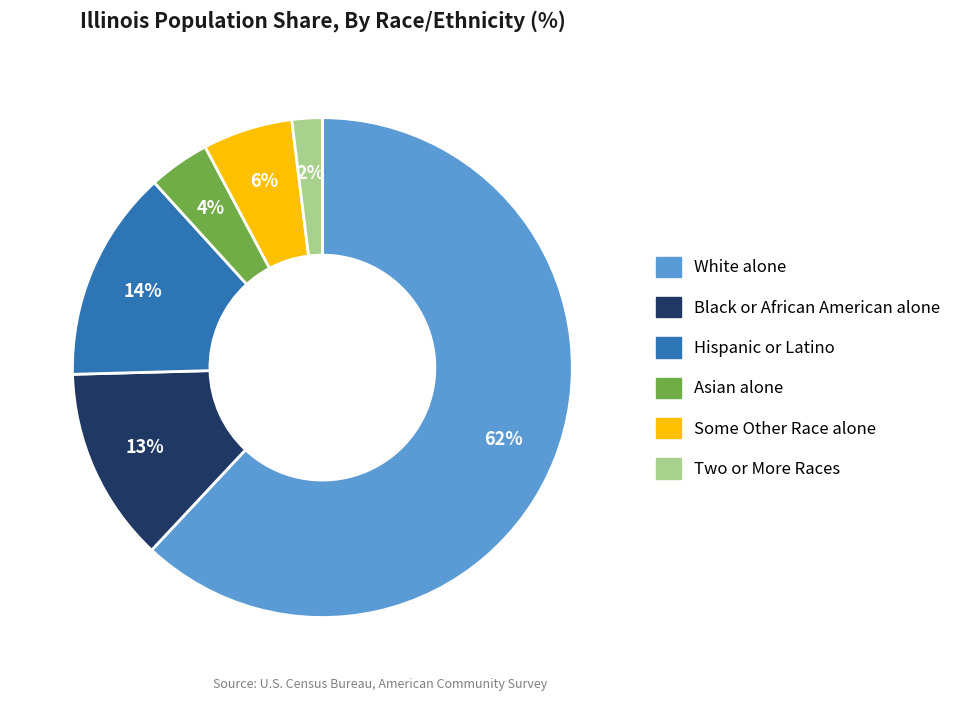

What is the smallest slice in the pie chart?

Two or More Races